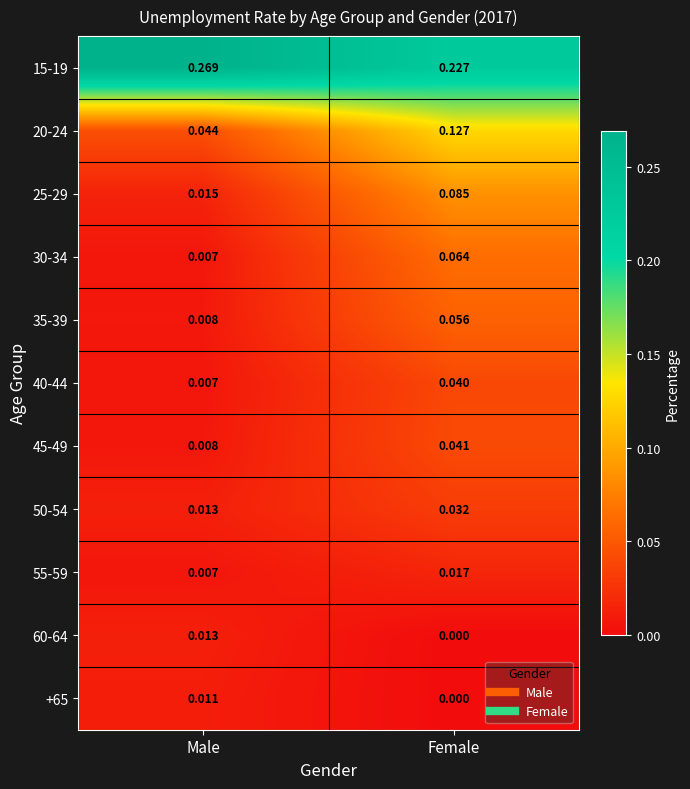

Which series changed the most between Male and Female?

20-24